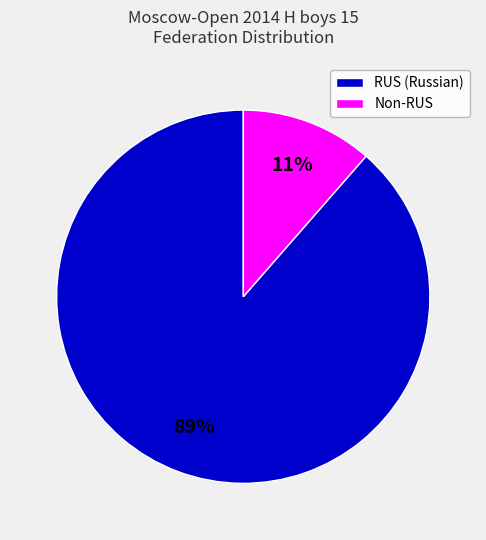

To the nearest percent, what percentage of the pie is Non-RUS?

11%